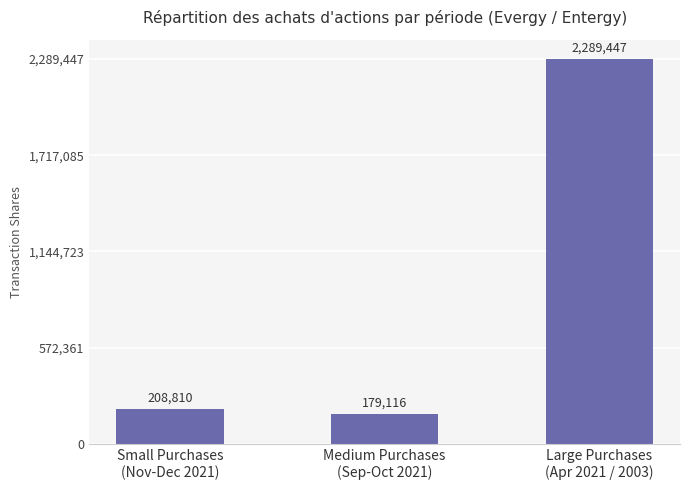

What is the sum of the values at Large Purchases
(Apr 2021 / 2003) and Medium Purchases
(Sep-Oct 2021)?

2468563